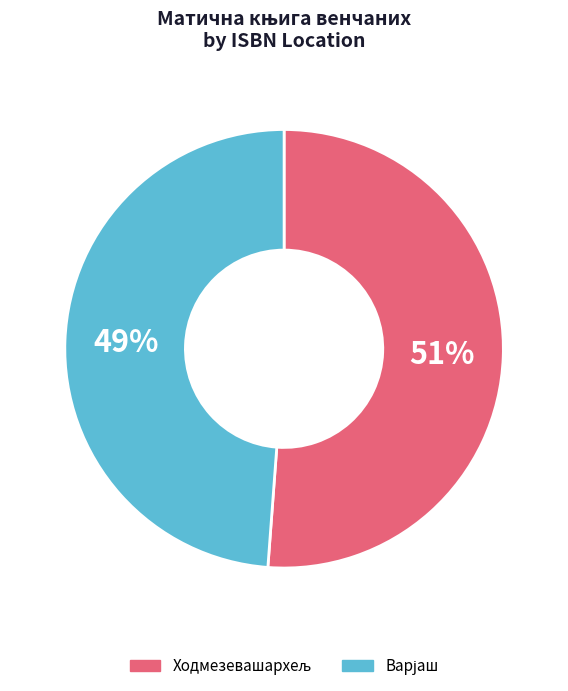

Is there any slice that represents more than half of the pie?

Yes